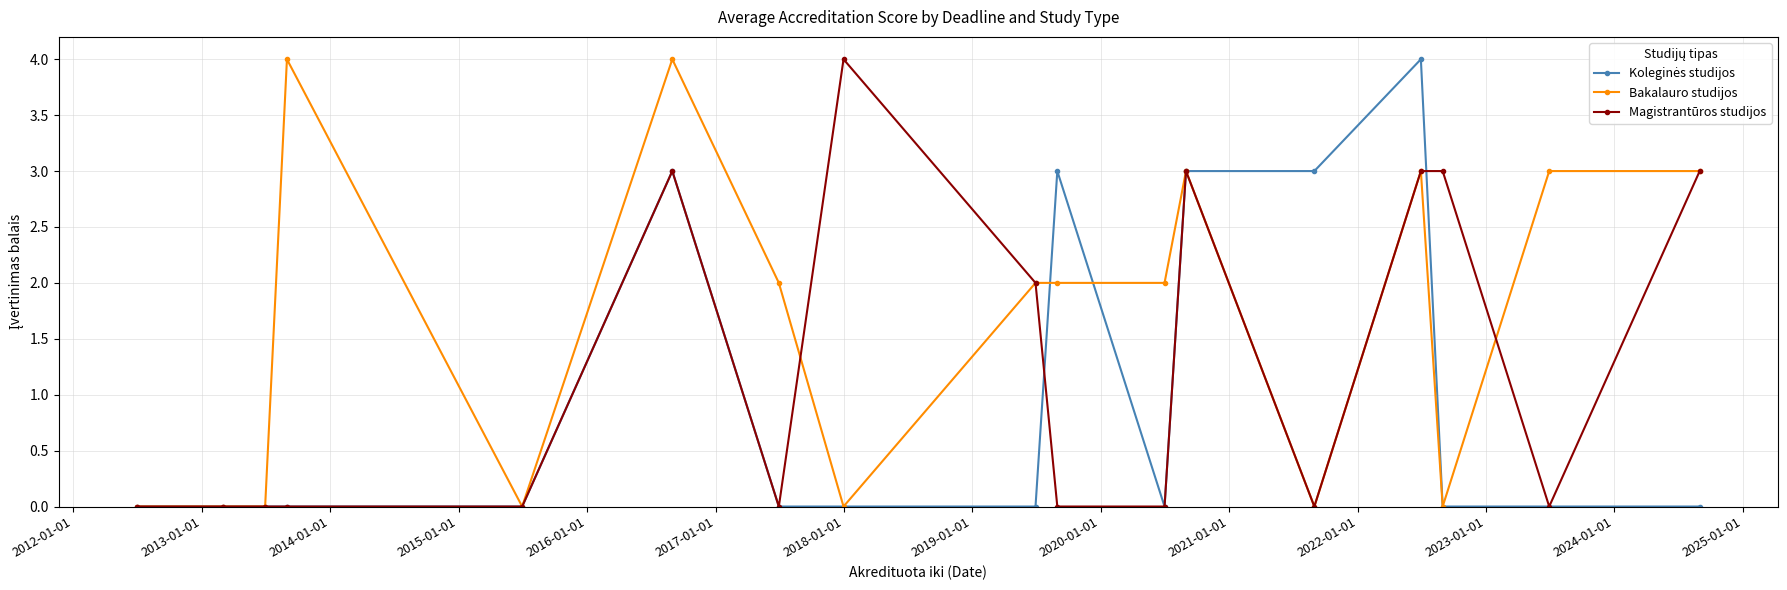

Which series has the largest total across all categories?

Bakalauro studijos